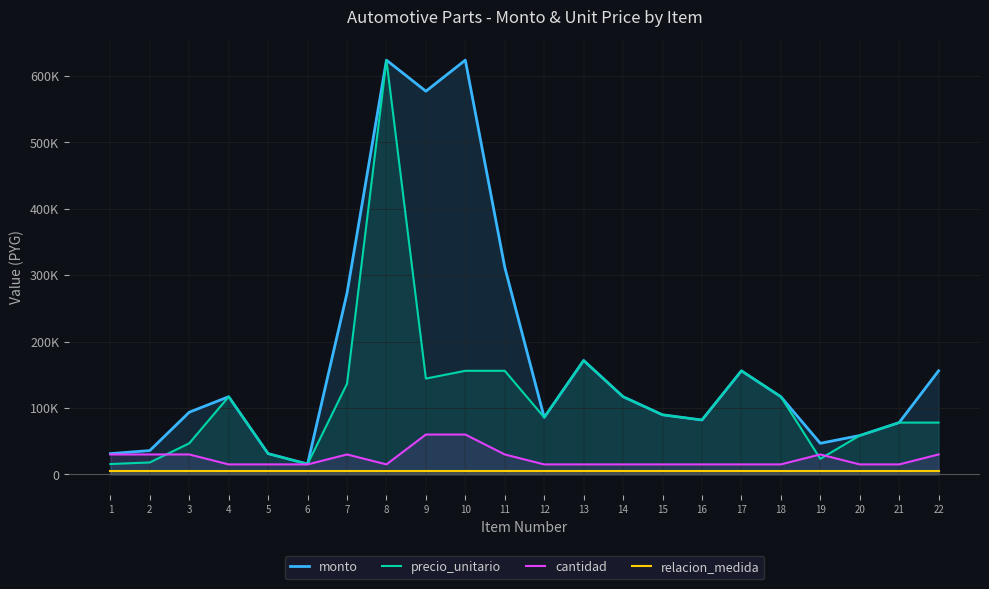

How many cantidad values are between 15000 and 30000?

20